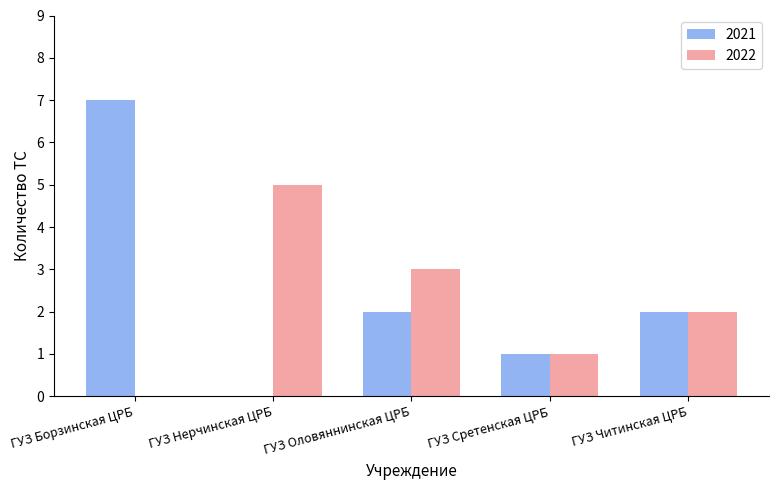

What is the difference between the 2021 values at ГУЗ Сретенская ЦРБ and ГУЗ Читинская ЦРБ?

1